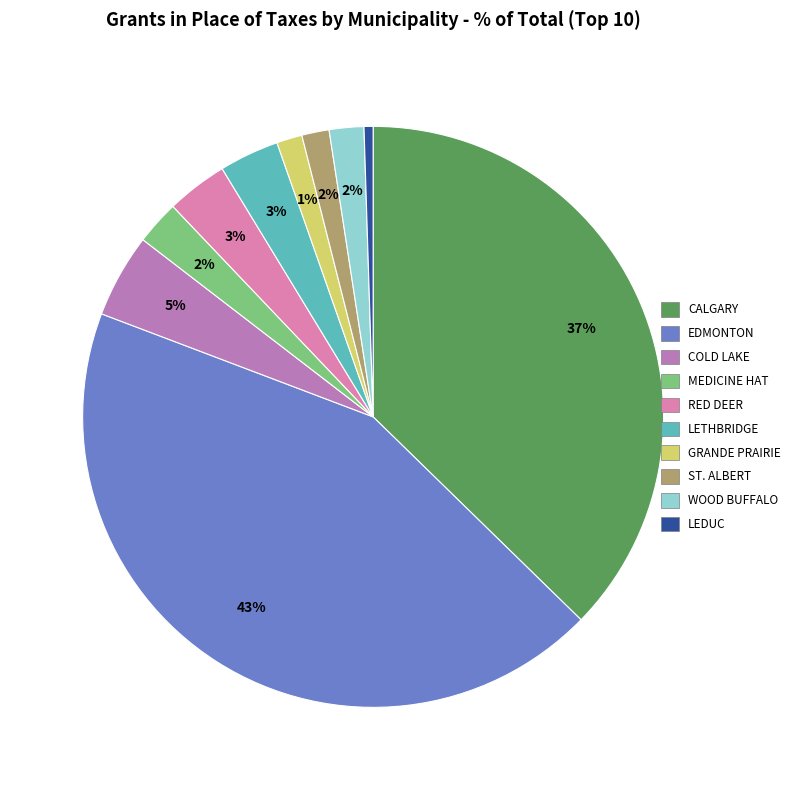

To the nearest percent, what is the difference between the MEDICINE HAT and LETHBRIDGE slice percentages?

1%